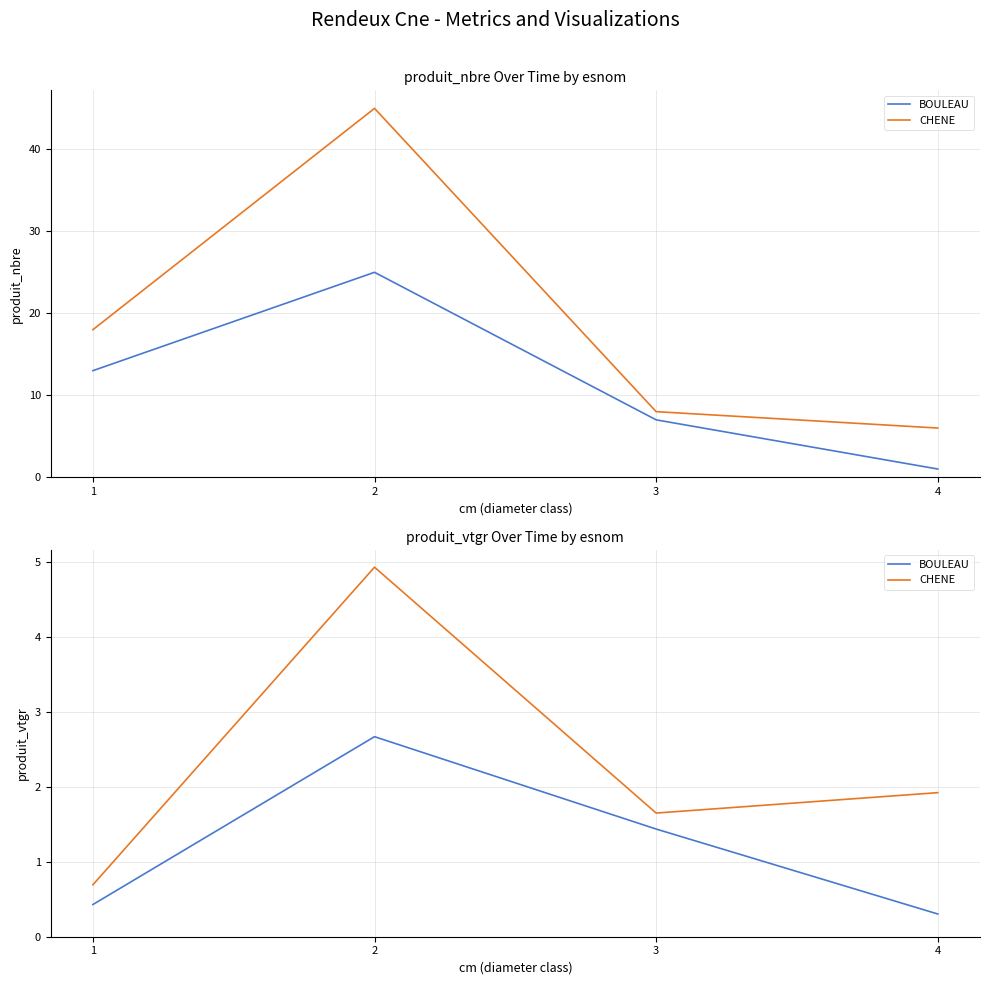

True or false: CHENE and BOULEAU intersect in this chart.

False